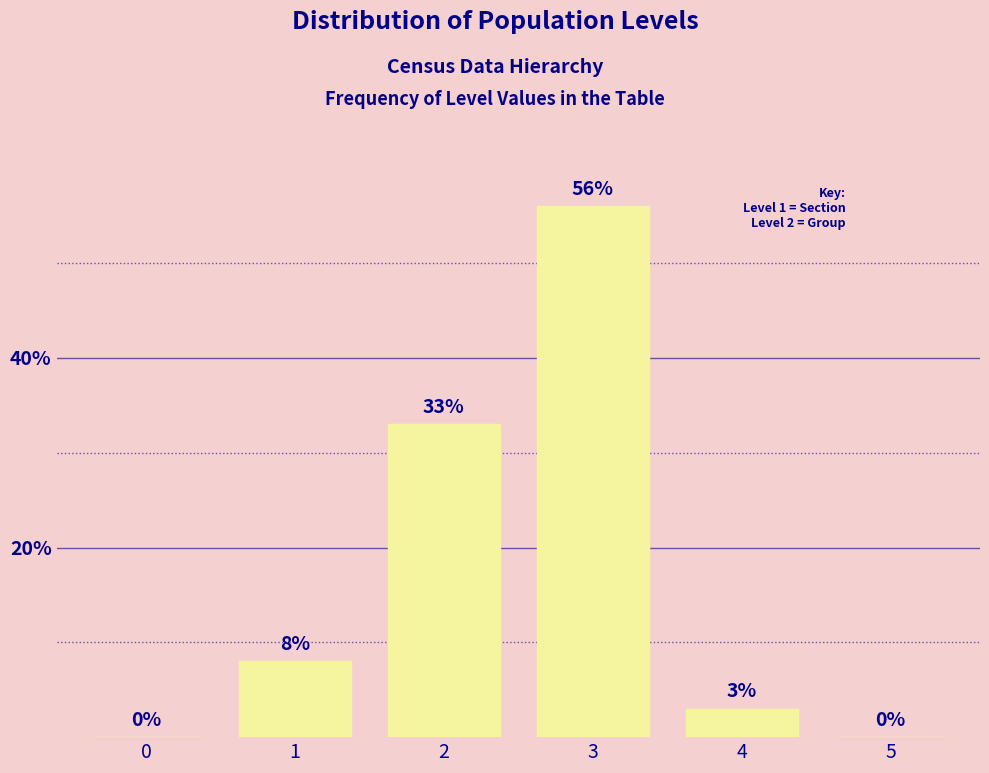

Reading left to right, transcribe all the data shown in this chart.

0=0	1=8	2=33	3=56	4=3	5=0